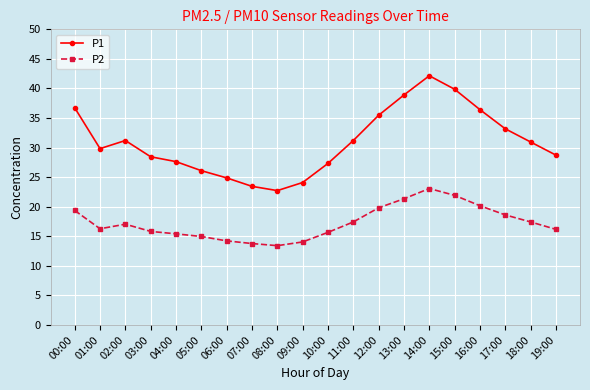

True or false: P1 has a value of 27.6 at 04:00.

True